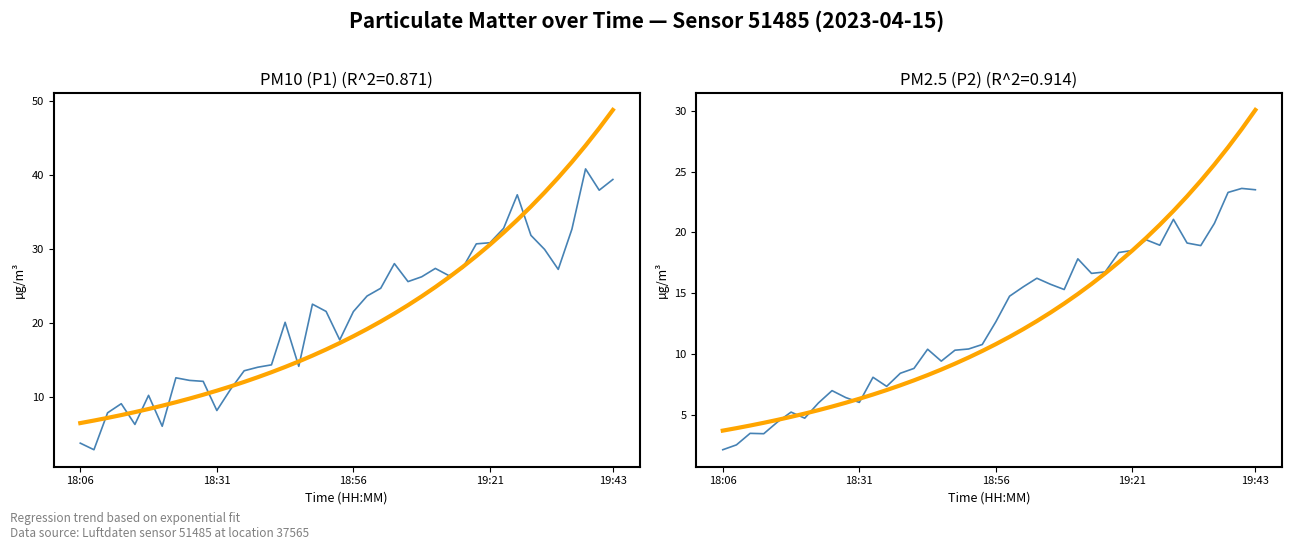

The value of PM2.5 (P2) at 27 is 16.6. True or false?

True